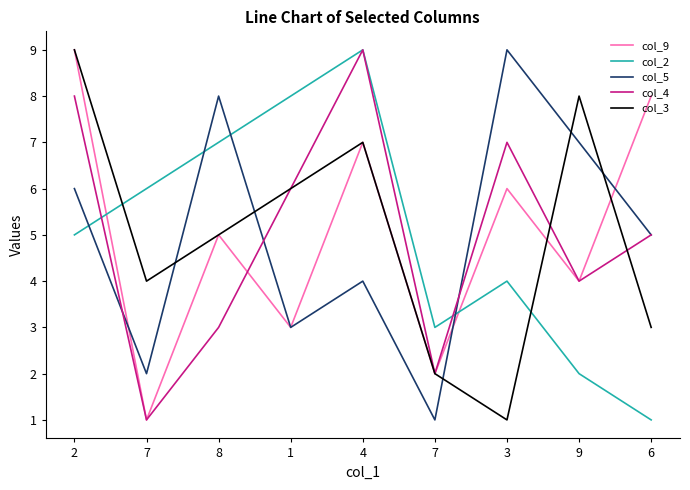

Is this an area chart (filled region under the line)?

No